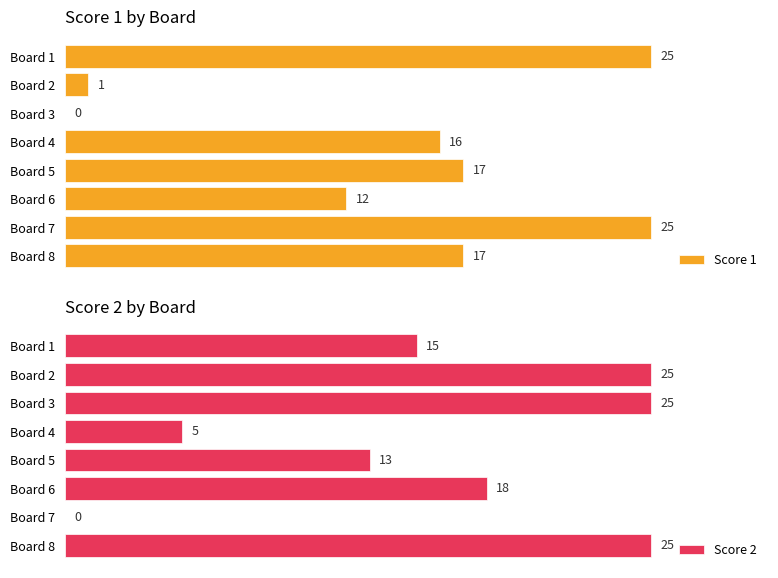

The Score 2 series shows 10 at Board 3. True or false?

False